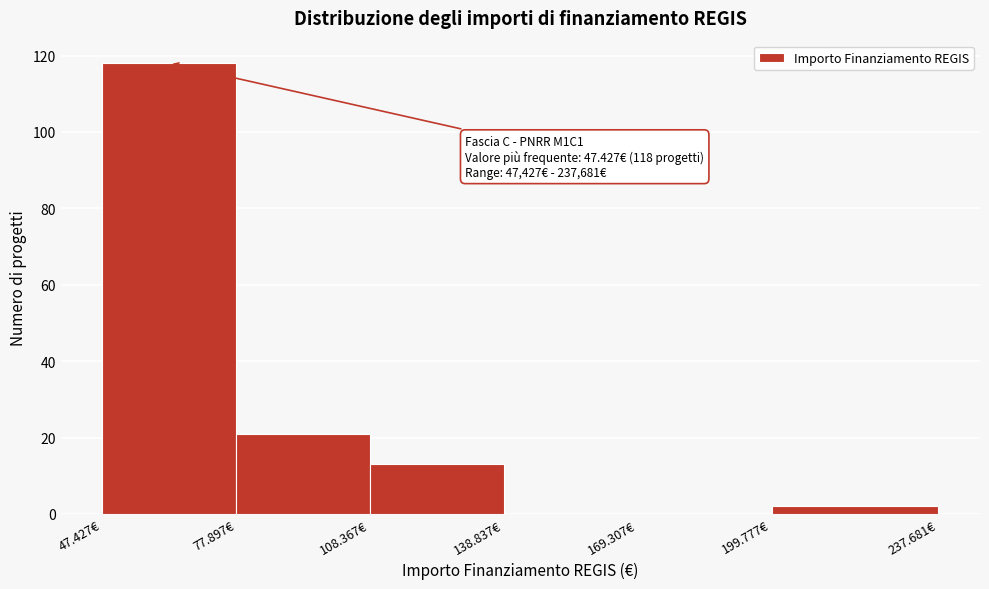

Reading left to right, extract all data points from this chart.

47.427€=118	77.897€=21	108.367€=13	138.837€=0	169.307€=0	199.777€=2